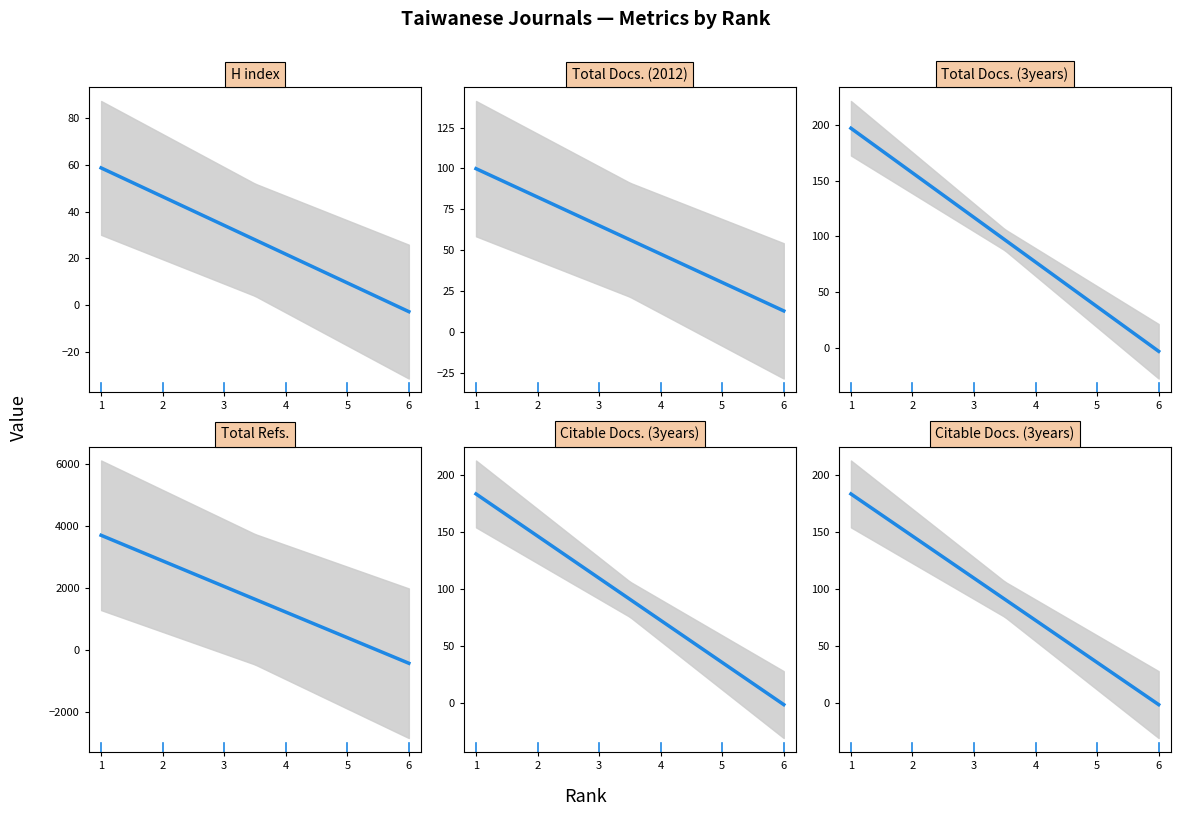

What are all the series names shown in the legend?

H index, Total Docs. (2012), Total Docs. (3years), Total Refs., Citable Docs. (3years)